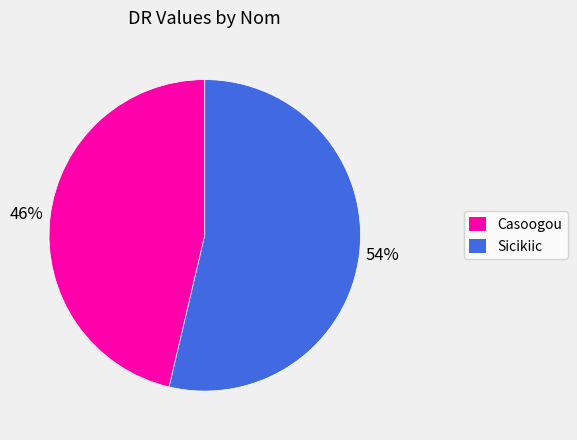

What is the majority slice?

Sicikiic